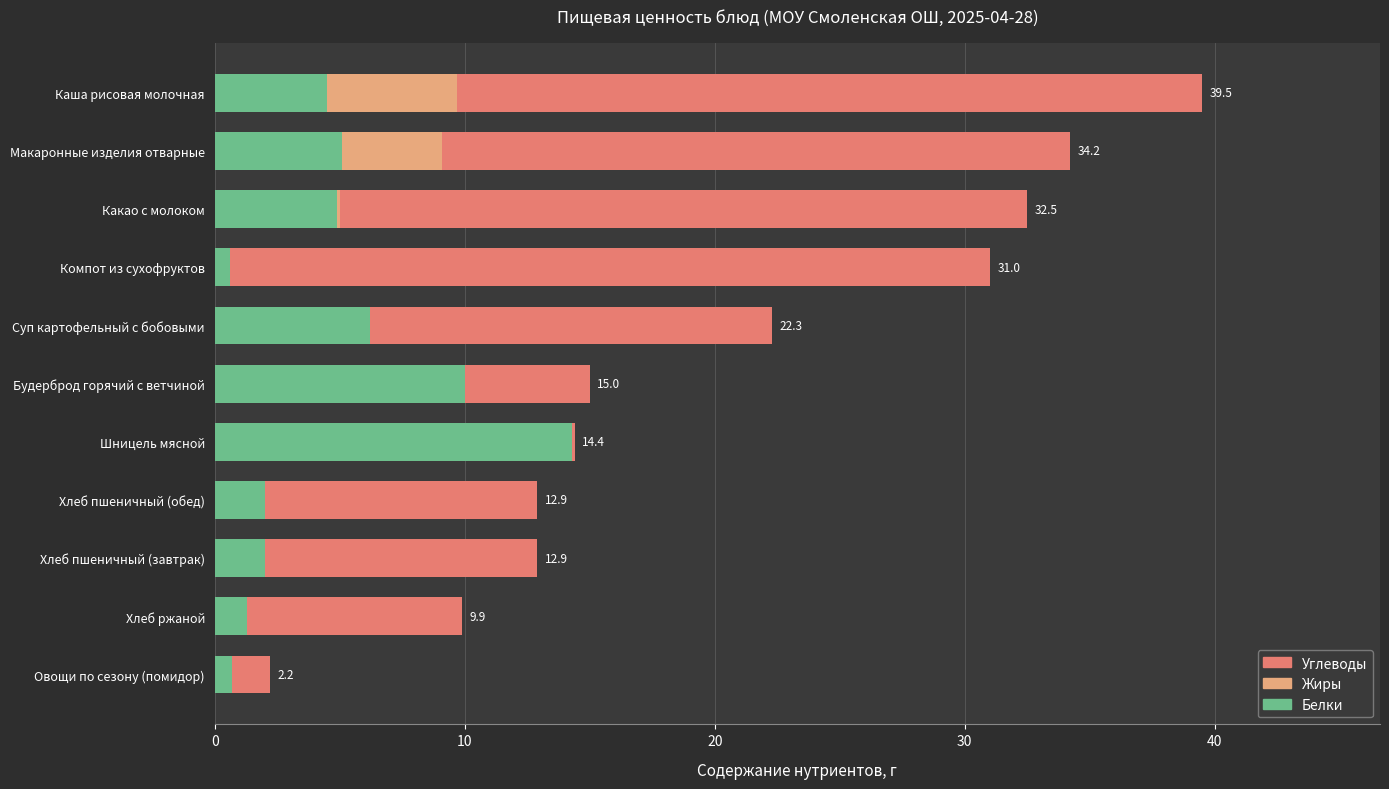

What is the difference between the maximum and minimum values in the Белки series?

13.7